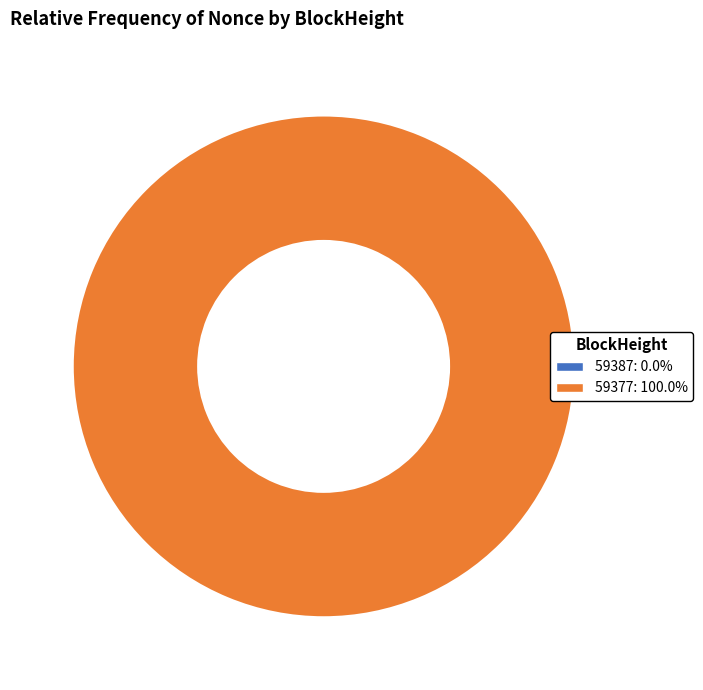

Is the sum of 59387 and 59377 greater than half?

Yes